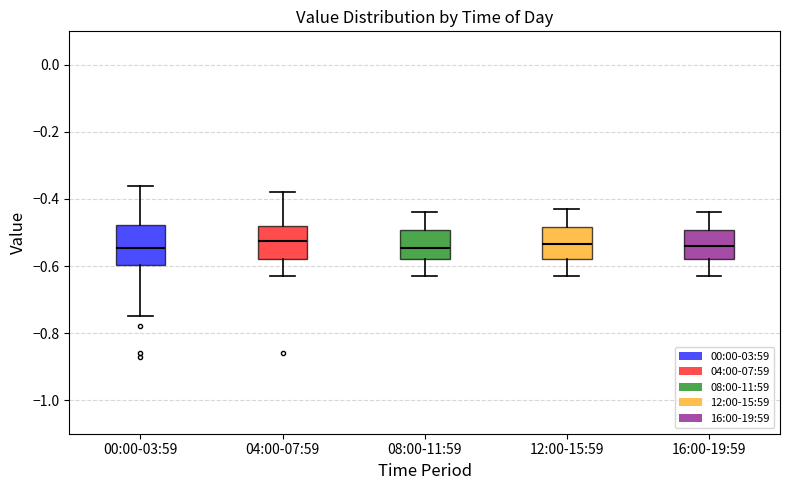

Comparing the boxes themselves (not the whiskers), which one is the tallest?

00:00-03:59